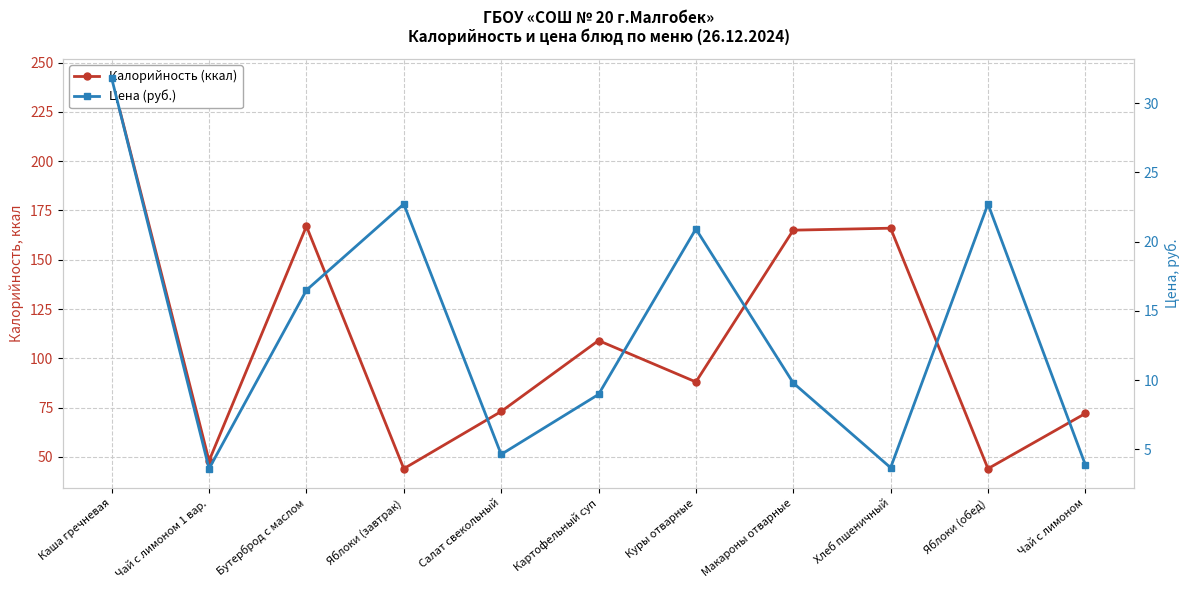

Reading left to right, what are all the values shown in this chart?

Калорийность (ккал): Каша гречневая=242.0	Чай с лимоном 1 вар.=48.0	Бутерброд с маслом=167.0	Яблоки (завтрак)=44.0	Салат свекольный=73.0	Картофельный суп=109.0	Куры отварные=88.0	Макароны отварные=165.0	Хлеб пшеничный=166.0	Яблоки (обед)=44.0	Чай с лимоном=72.0
Цена (руб.): Каша гречневая=31.8	Чай с лимоном 1 вар.=3.6	Бутерброд с маслом=16.5	Яблоки (завтрак)=22.7	Салат свекольный=4.6	Картофельный суп=9.0	Куры отварные=20.9	Макароны отварные=9.8	Хлеб пшеничный=3.7	Яблоки (обед)=22.7	Чай с лимоном=3.9